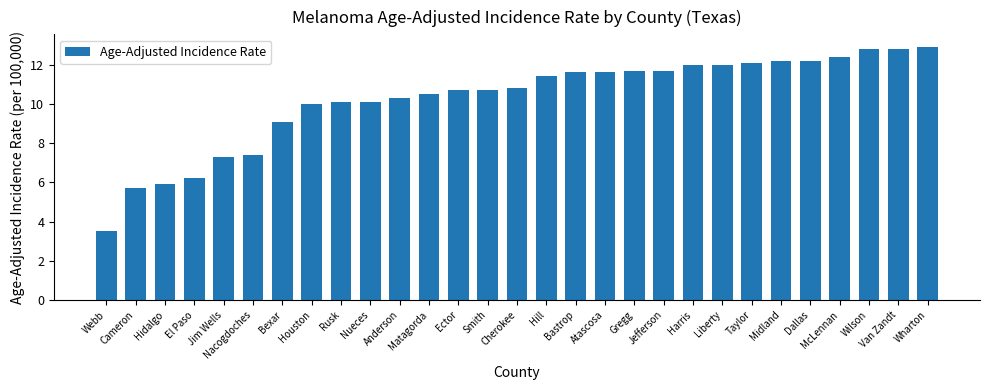

Reading left to right, extract all data points from this chart.

Webb=3.5	Cameron=5.7	Hidalgo=5.9	El Paso=6.2	Jim Wells=7.3	Nacogdoches=7.4	Bexar=9.1	Houston=10.0	Rusk=10.1	Nueces=10.1	Anderson=10.3	Matagorda=10.5	Ector=10.7	Smith=10.7	Cherokee=10.8	Hill=11.4	Bastrop=11.6	Atascosa=11.6	Gregg=11.7	Jefferson=11.7	Harris=12.0	Liberty=12.0	Taylor=12.1	Midland=12.2	Dallas=12.2	McLennan=12.4	Wilson=12.8	Van Zandt=12.8	Wharton=12.9